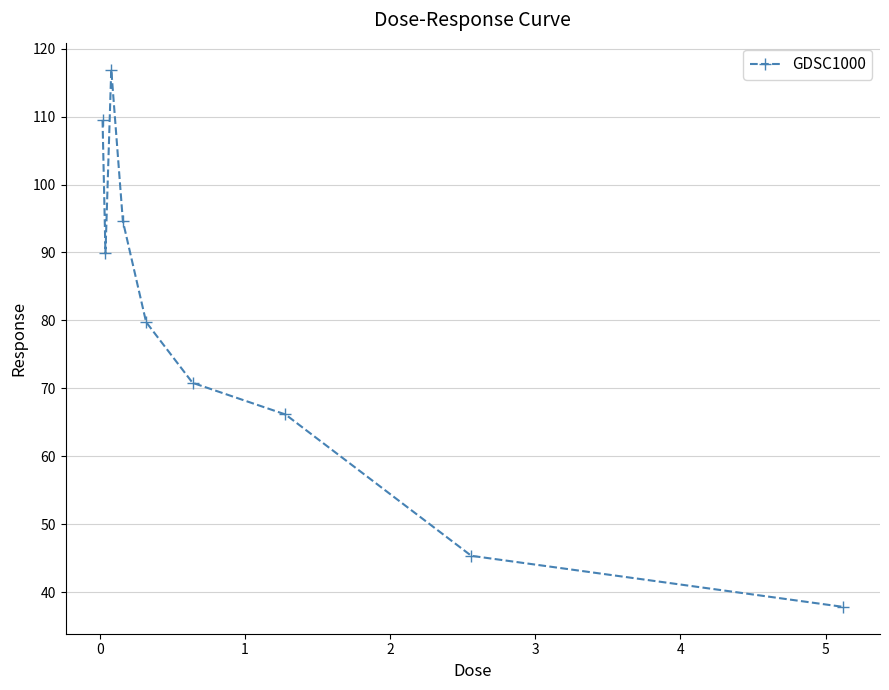

What is the value of the 7th point from the left?

66.2